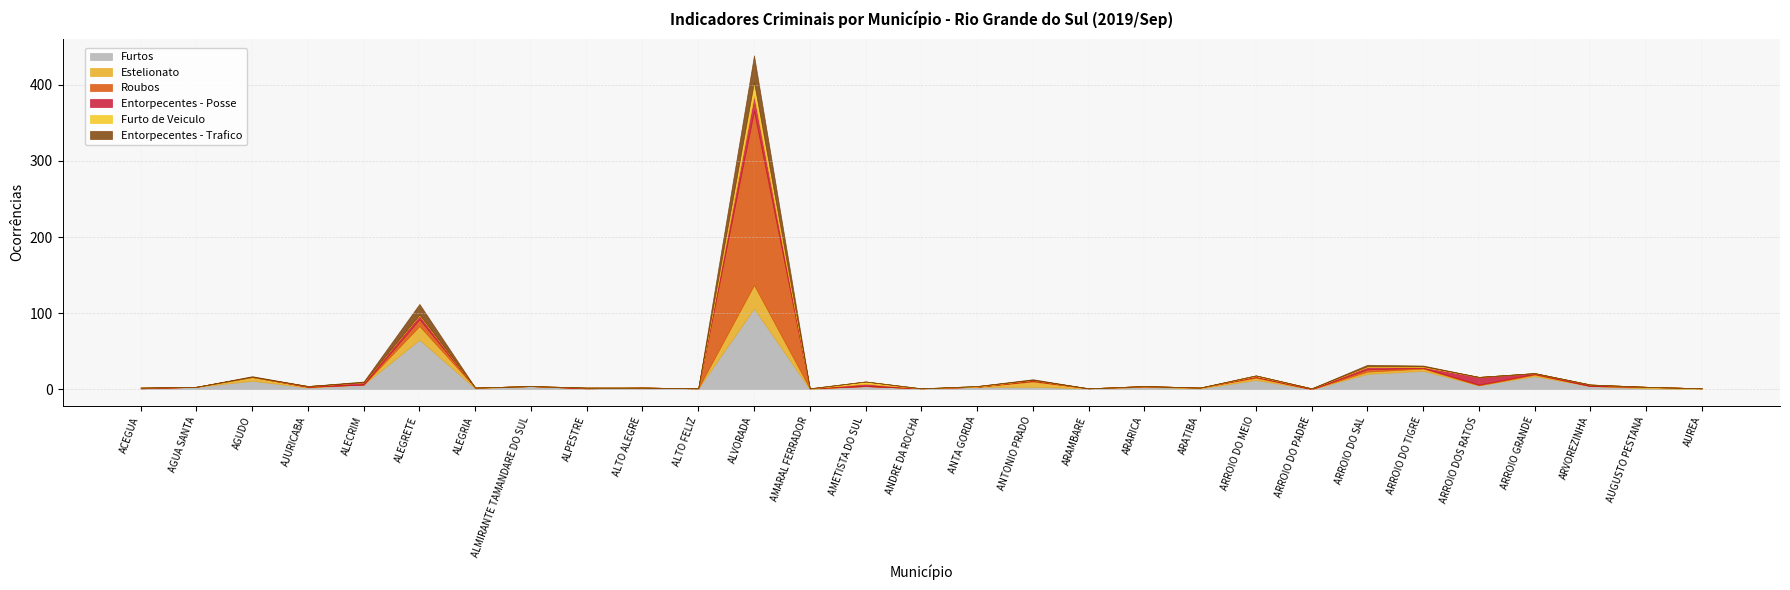

In Roubos, how many points are higher than both neighbors (excluding endpoints)?

6